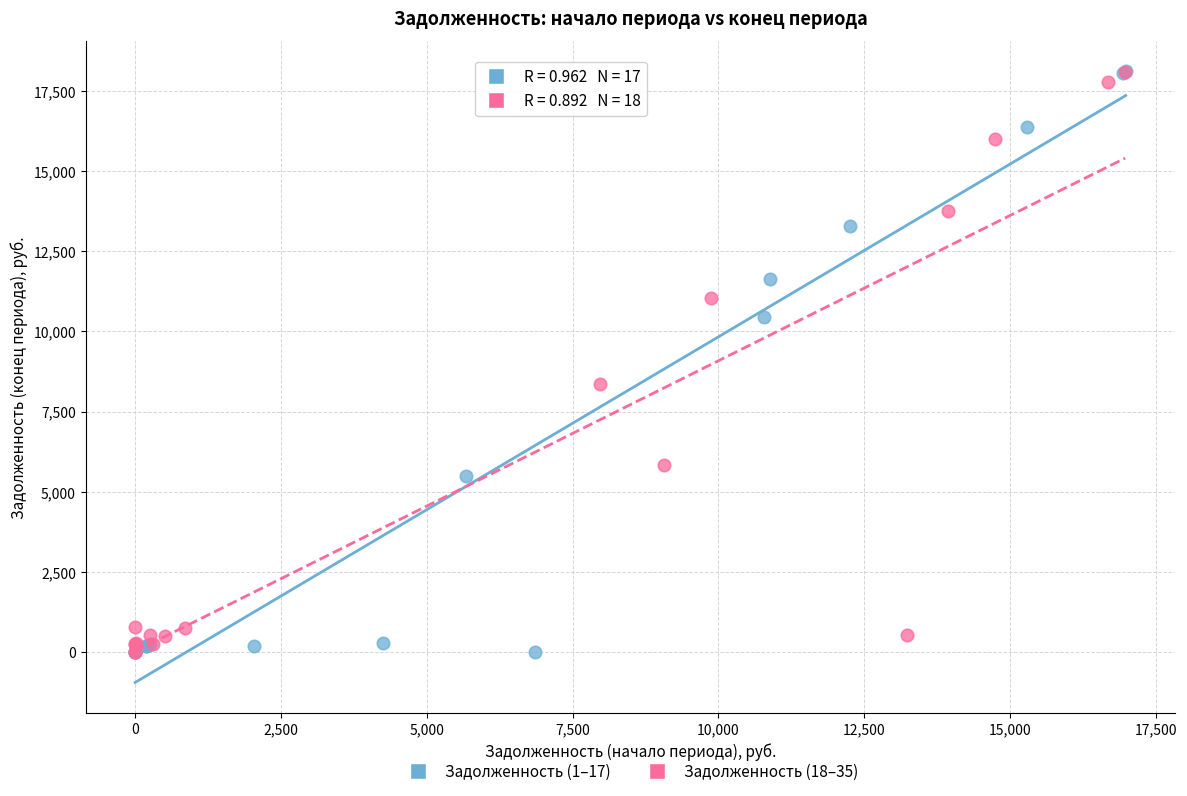

What are all the series names shown in the legend?

Задолженность (1–17), Задолженность (18–35)